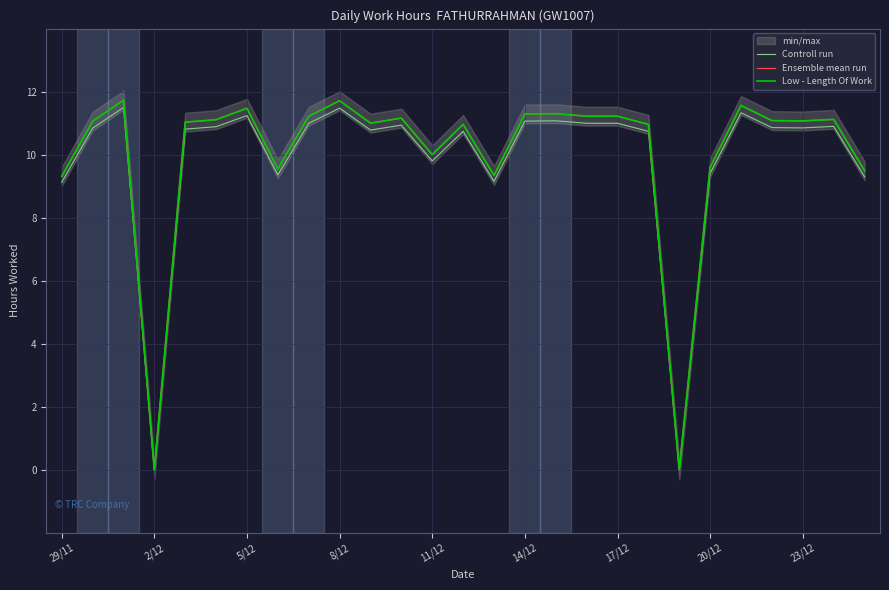

What is the total value across all series at 16?

33.7